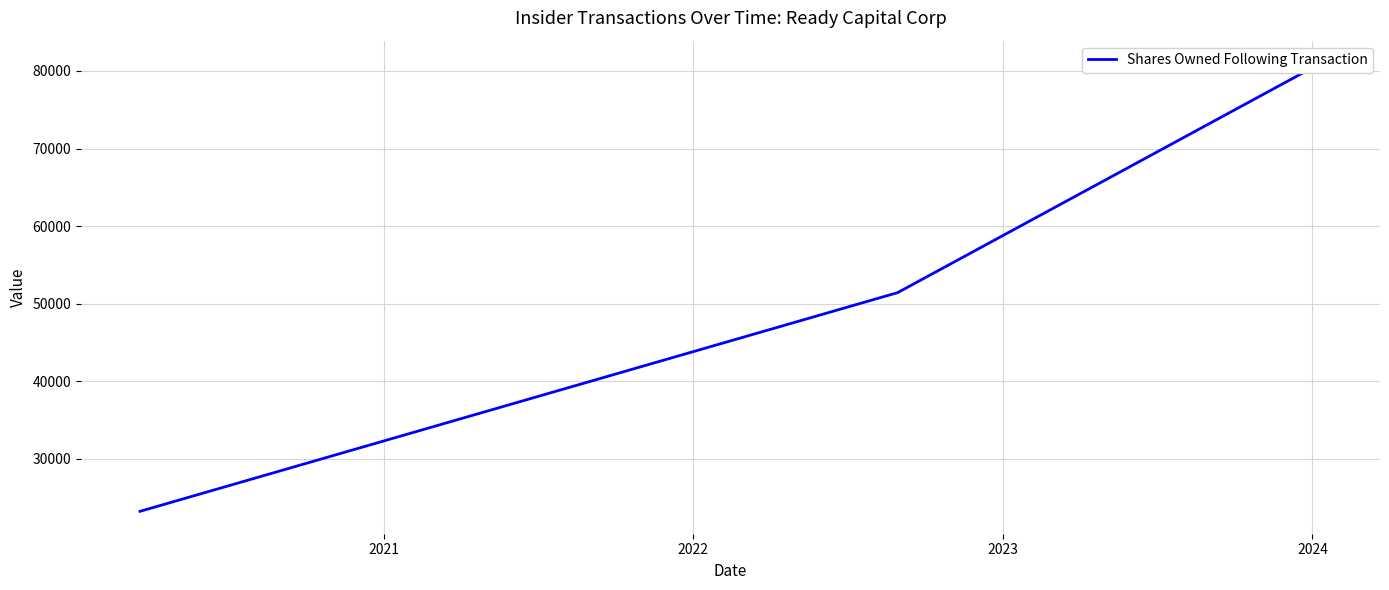

Count the values in the range 23250 to 81012.

3